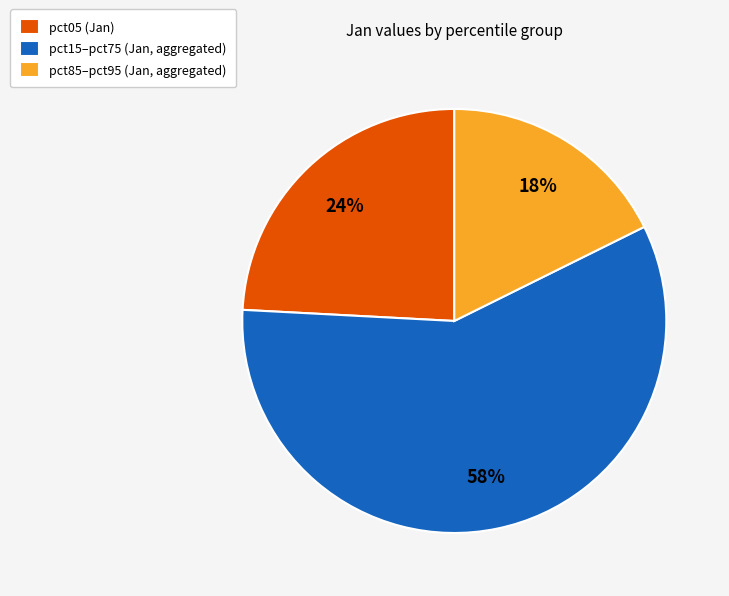

To the nearest percent, what is the difference between the largest and smallest slice percentages?

40%